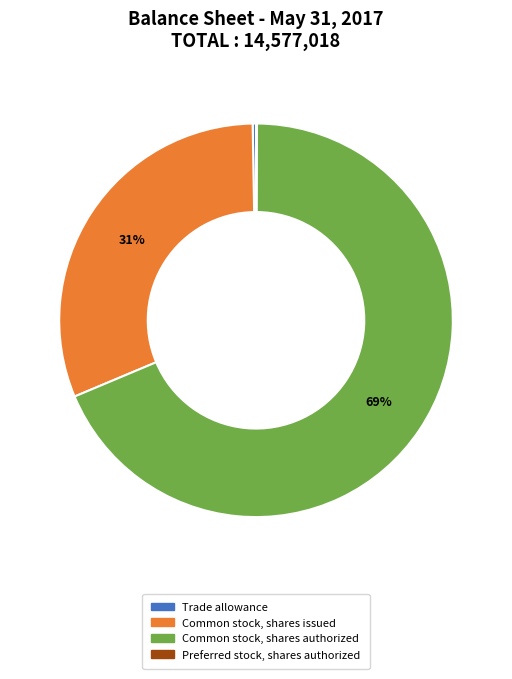

What is the largest slice in the pie chart?

Common stock, shares authorized